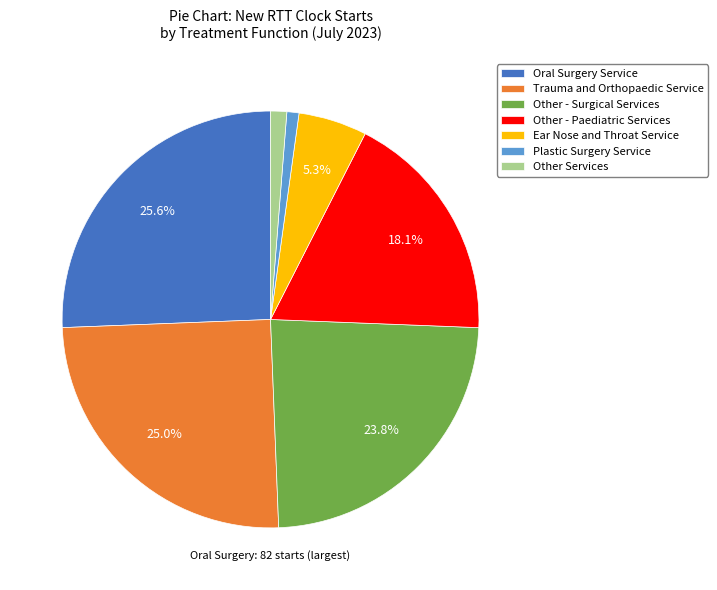

To the nearest percent, what is the difference between the Ear Nose and Throat Service and Other - Paediatric Services slice percentages?

13%